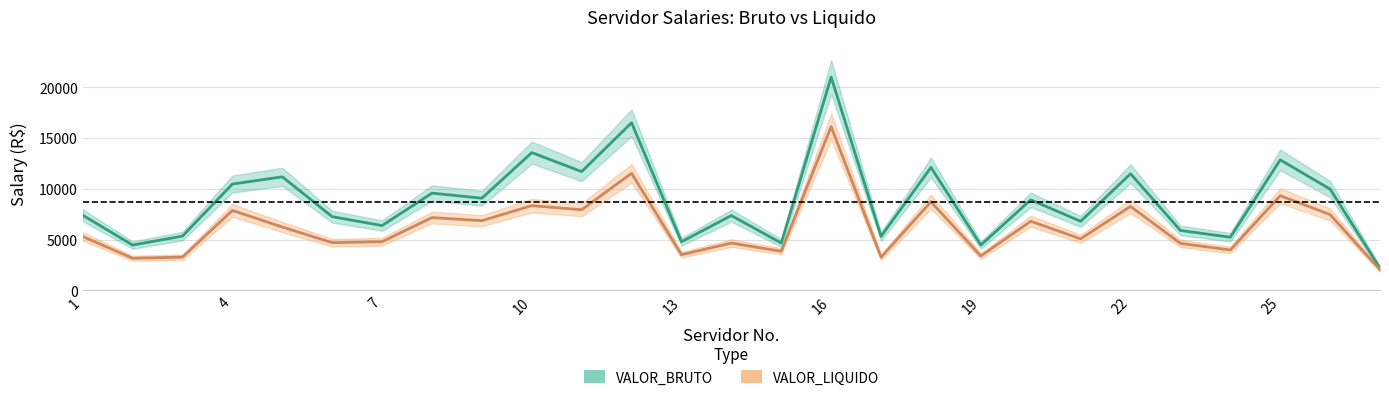

How many interior local valleys does the VALOR_BRUTO series have?

10